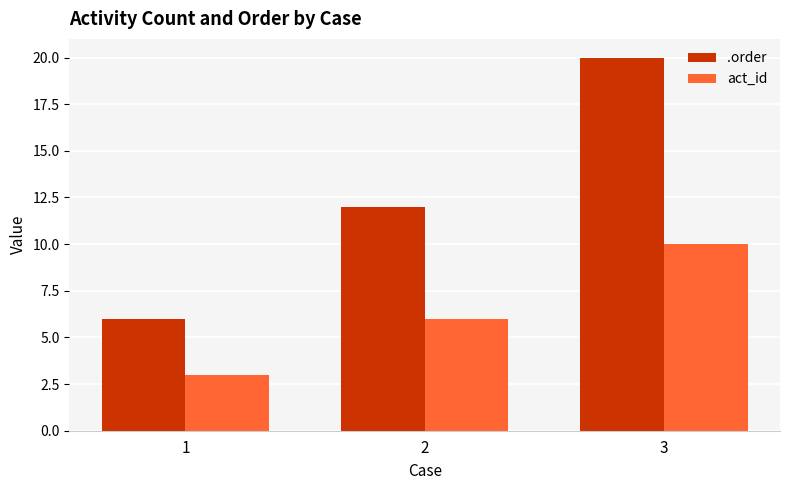

What is the total value across all series at 1?

9